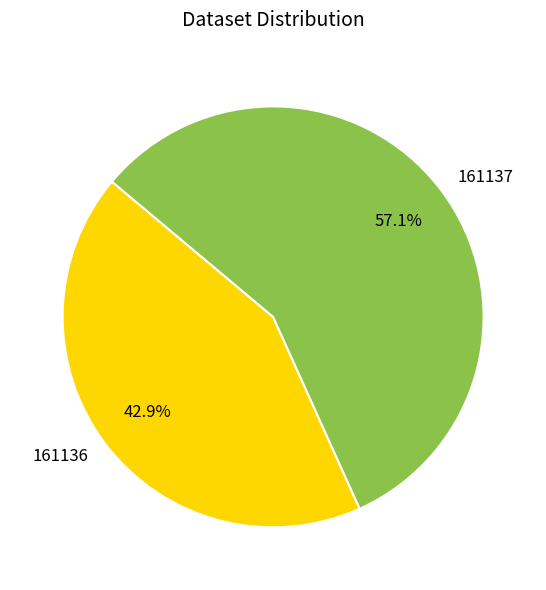

What is the total percentage of 161136 and 161137?

100.0%